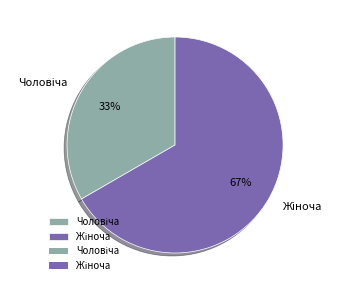

How many slices are in this pie chart?

2